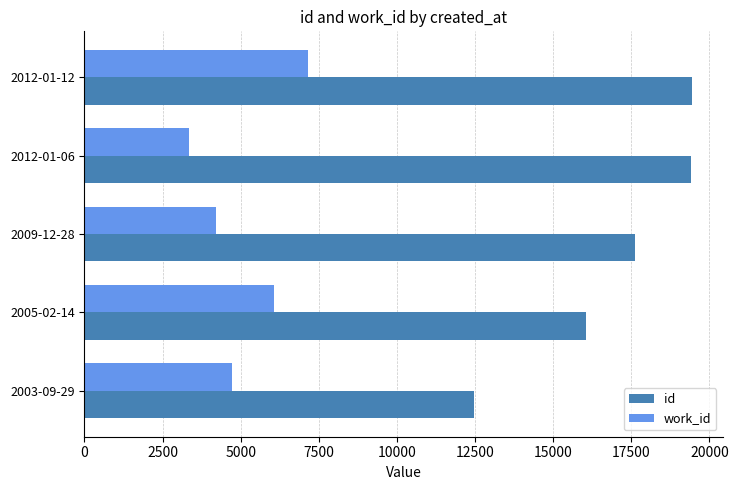

Which series changed the most between 2009-12-28 and 2012-01-12?

work_id